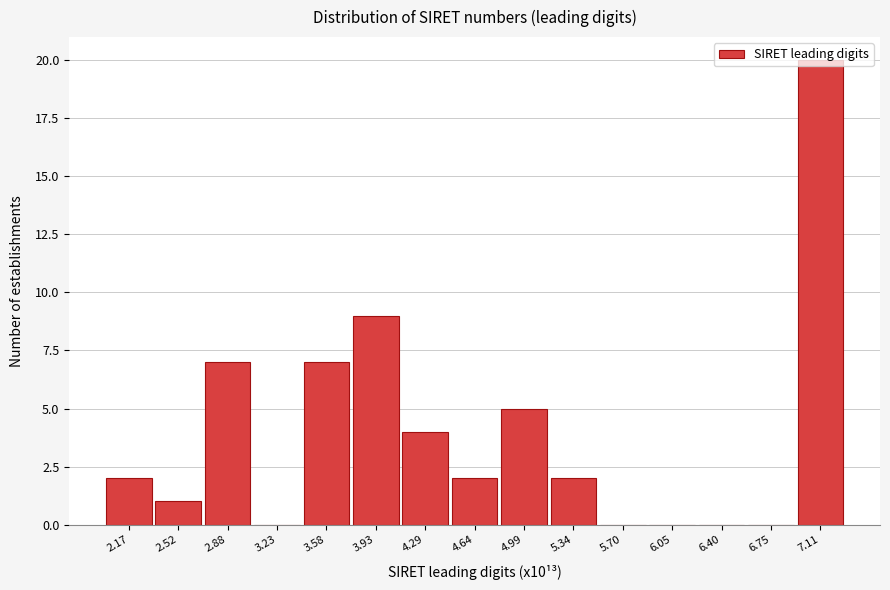

Between 4.99 and 3.58, which is larger?

3.58